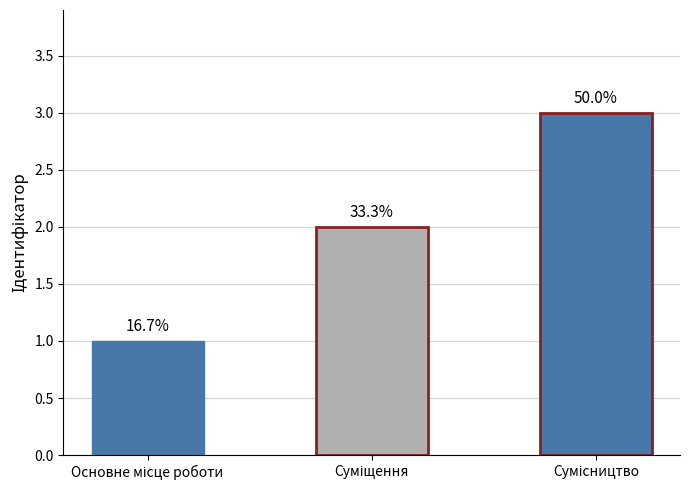

What is the sum of all values?

6